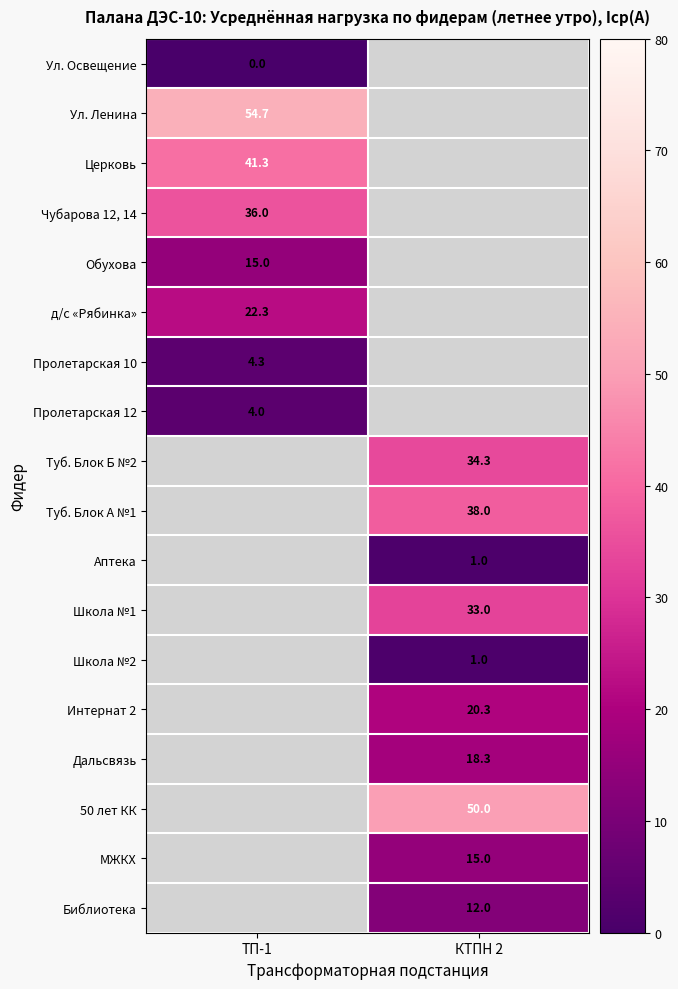

Which category has the lowest value across all series?

ТП-1